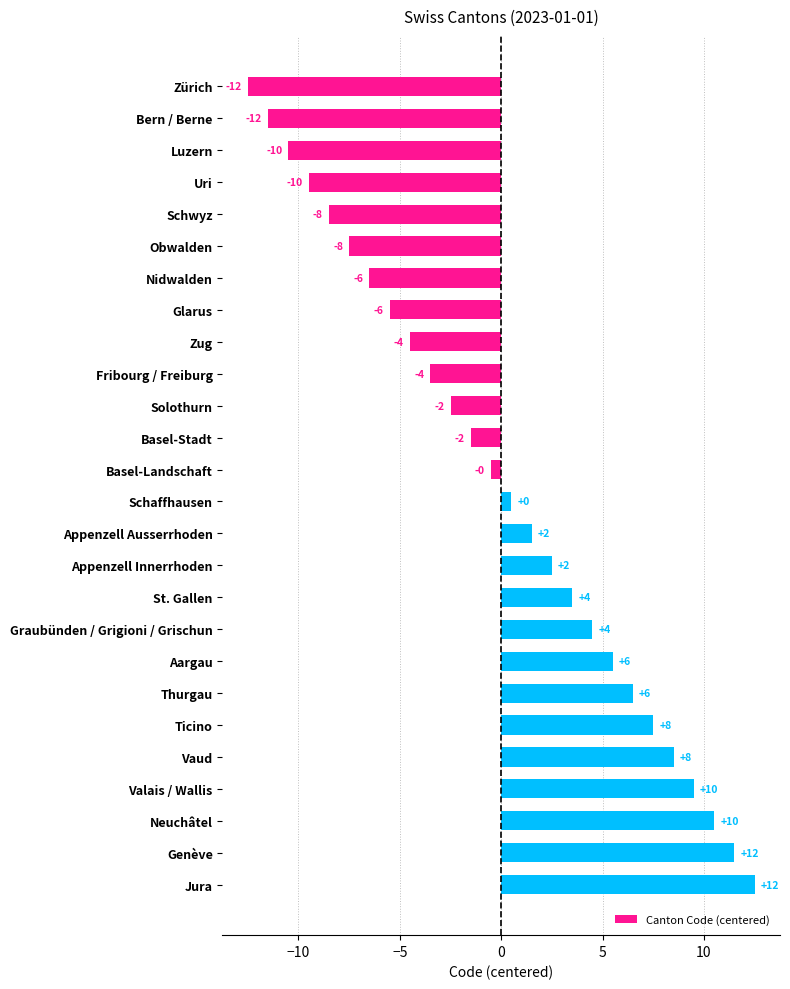

Are the bars horizontal?

Yes